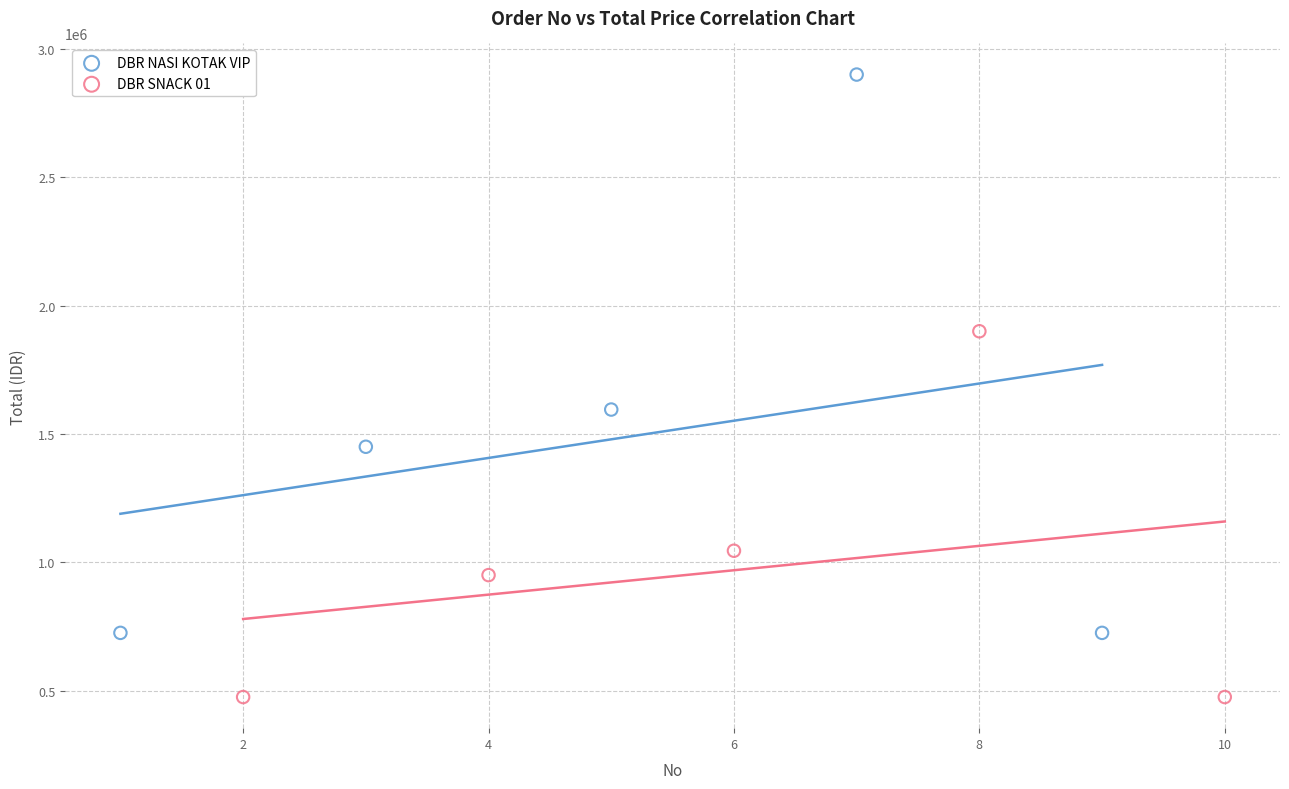

What are all the series names shown in the legend?

DBR NASI KOTAK VIP, DBR SNACK 01